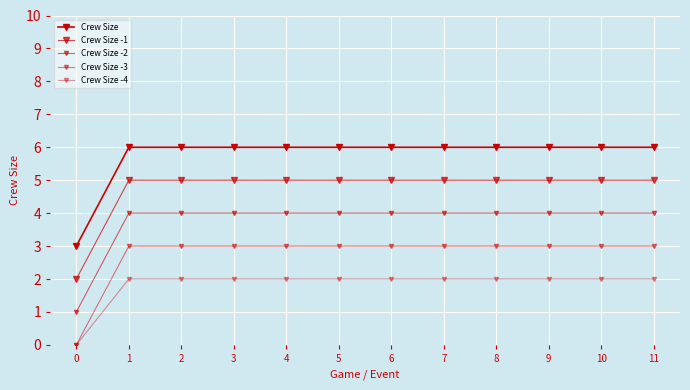

Is it true that Crew Size -2 equals 3 at 3?

False